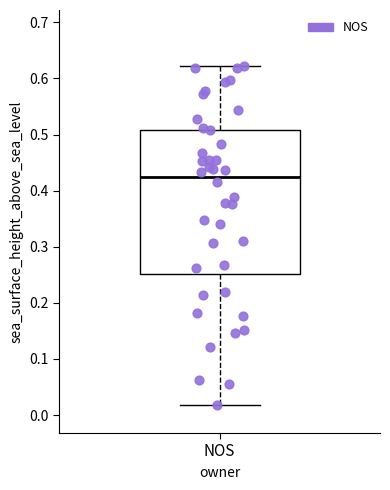

Transcribe this box plot: give where the median line is, the range the box spans, and where the two whiskers end, as read against the y-axis. The values are not printed on the chart, so give them approximately, as read against the axis.

median 0.43, box 0.25 to 0.51, whiskers 0.02 to 0.62